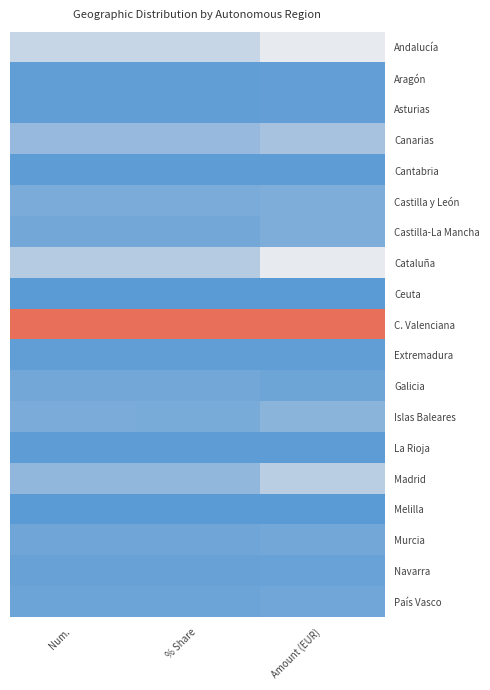

At how many categories does at least one series exceed 0?

3